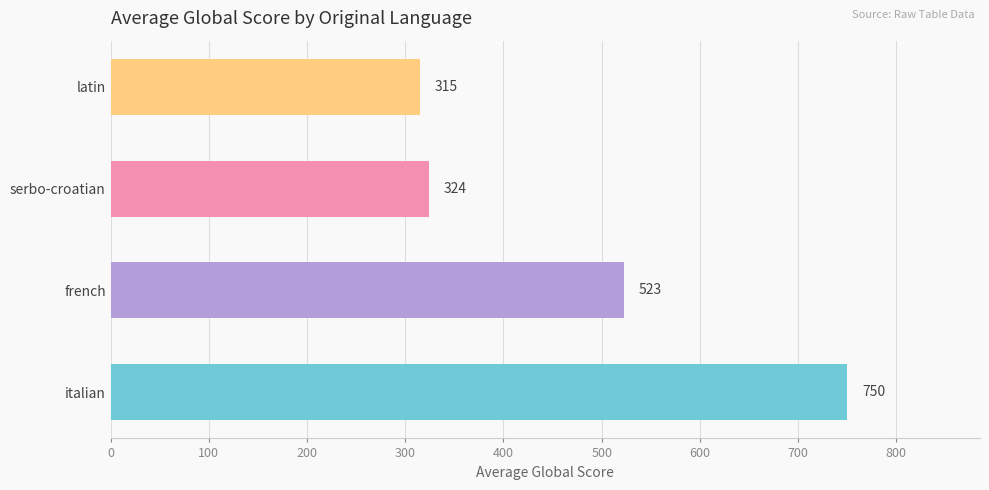

What is the average value?

478.1